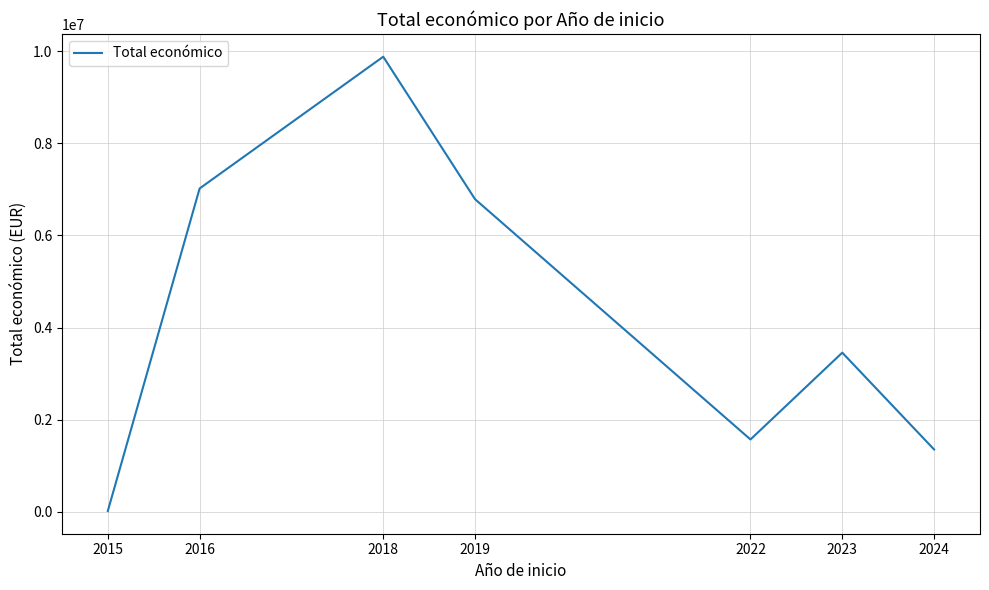

What is the change in value from 2018 to 2019?

-3092556